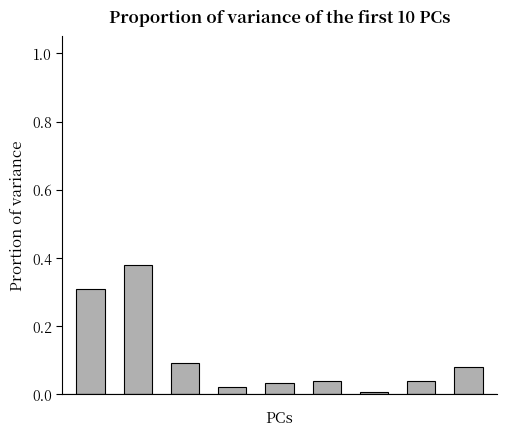

What is the difference between the second highest and minimum values?

0.3